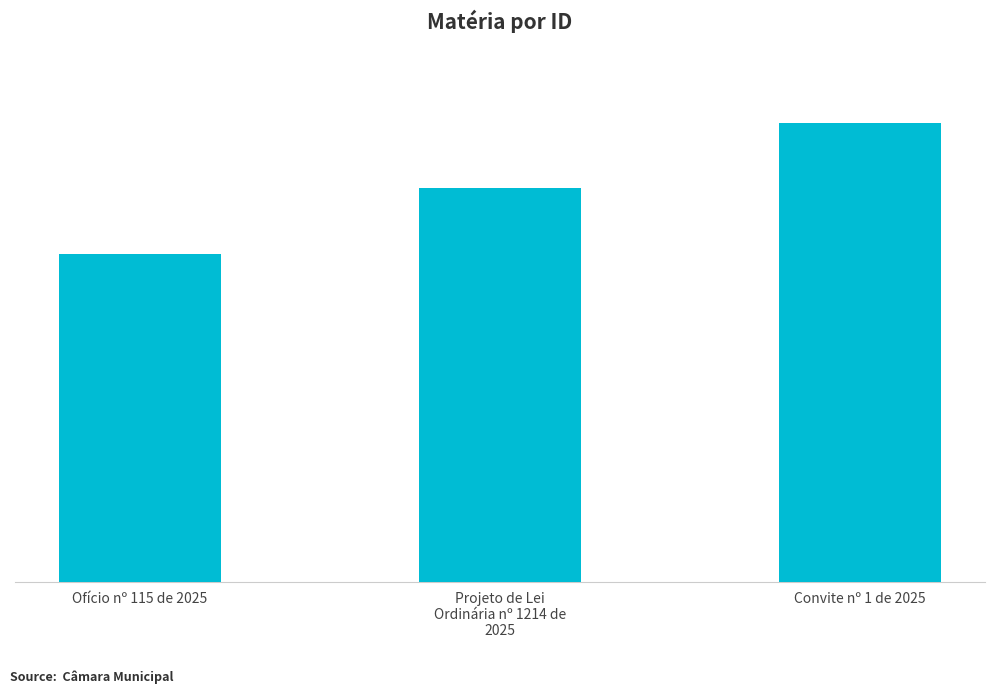

What is the change in value from Ofício nº 115 de 2025 to Convite nº 1 de 2025?

+2